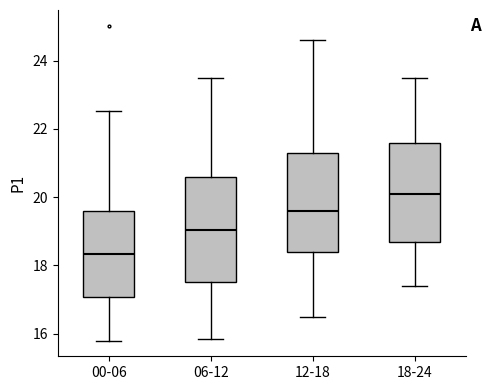

Reading left to right, read every box against the y-axis: the position of its median line, the range the box covers, and the ends of its whiskers. The values are not printed on the chart, so give them approximately, as read against the axis.

00-06: median 18.4, box 17.0 to 19.6, whiskers 15.8 to 22.6
06-12: median 19.0, box 17.6 to 20.6, whiskers 15.8 to 23.4
12-18: median 19.6, box 18.4 to 21.4, whiskers 16.6 to 24.6
18-24: median 20.2, box 18.8 to 21.6, whiskers 17.4 to 23.6